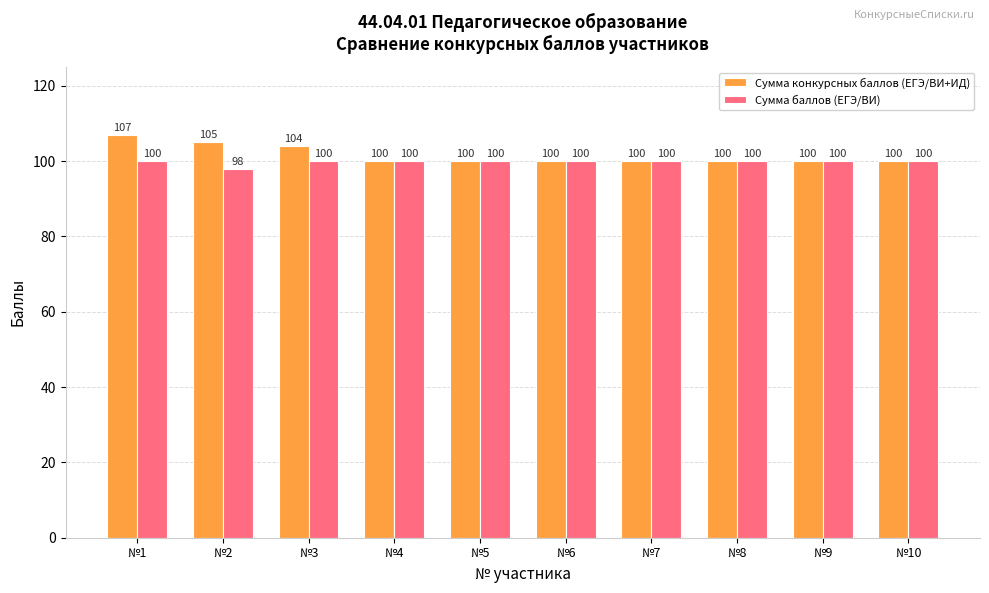

The Сумма конкурсных баллов (ЕГЭ/ВИ+ИД) series shows 100 at №9. True or false?

True